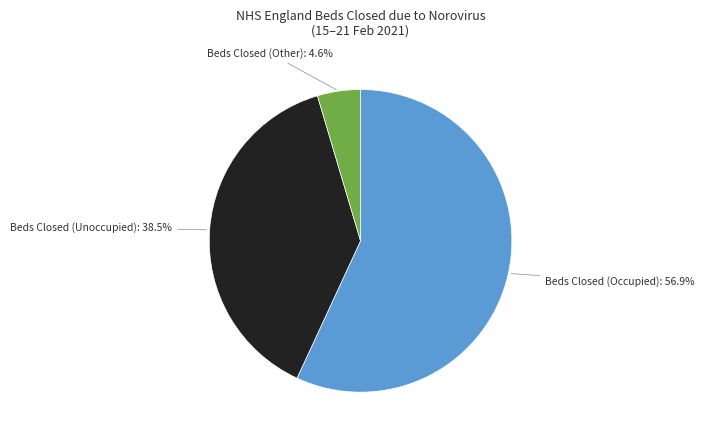

Rank the categories by value from highest to lowest.

Beds Closed (Occupied), Beds Closed (Unoccupied), Beds Closed (Other)